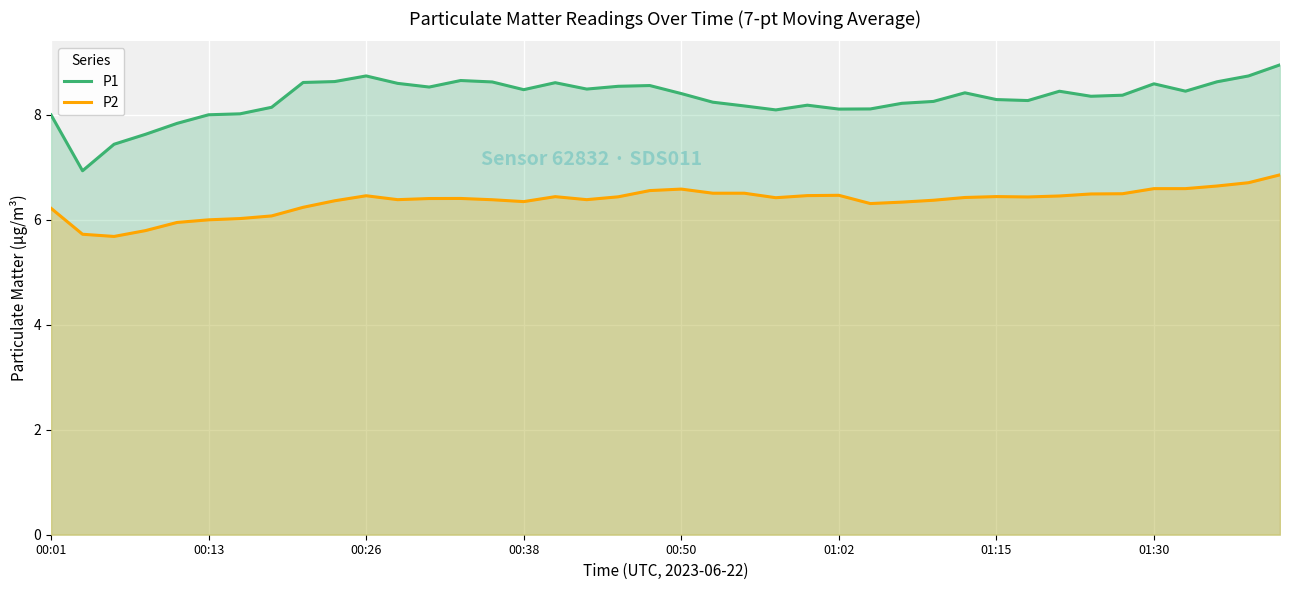

What is the difference between the second highest and second lowest values in the P1 series?

1.3